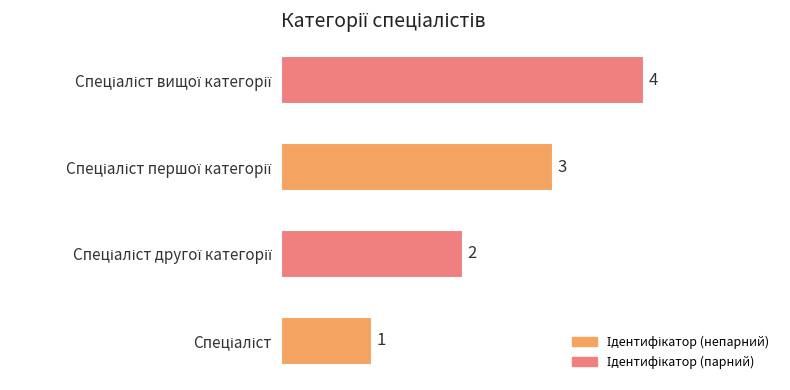

How many values are between 2 and 4?

3